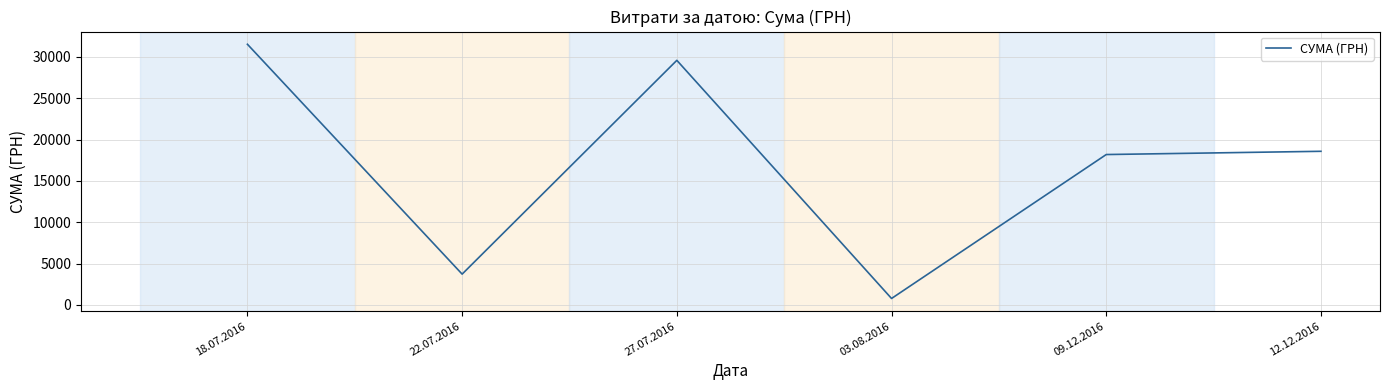

The value at 09.12.2016 is 18190.0. True or false?

True